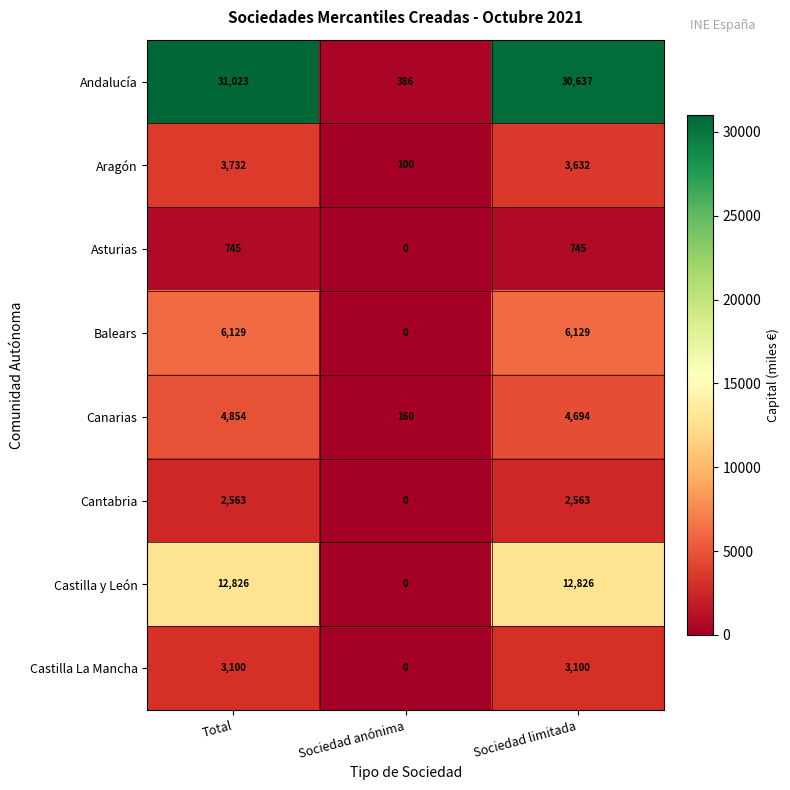

At which label is Balears closest to 3064?

Sociedad anónima